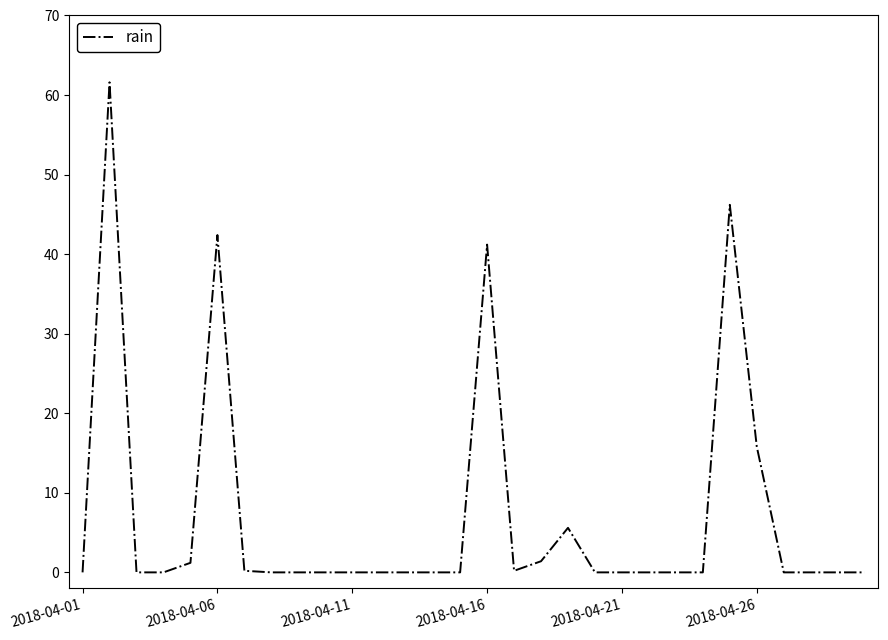

Does the chart have visible grid lines?

No